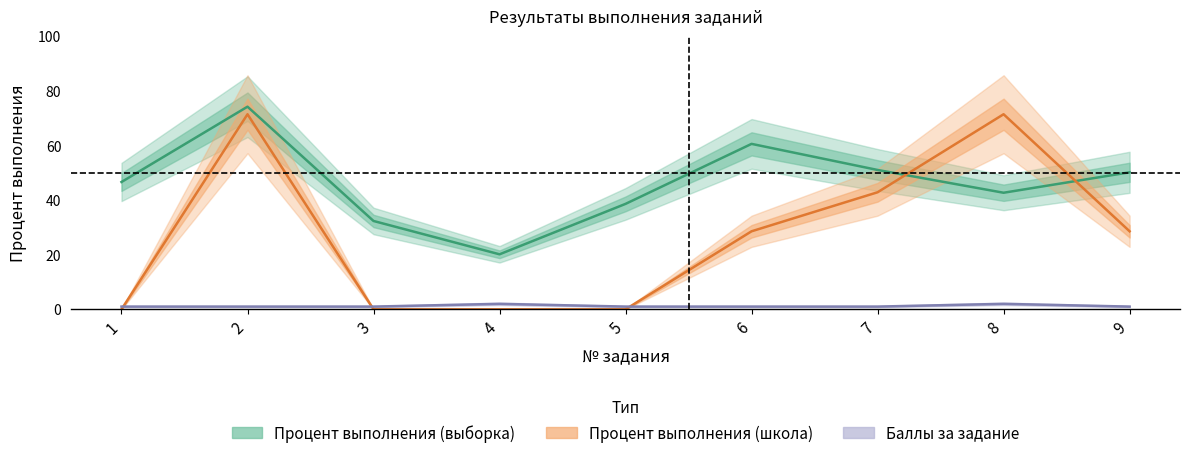

Is the value of Процент выполнения (школа) at 9 greater than the value of Баллы за задание at 7?

Yes